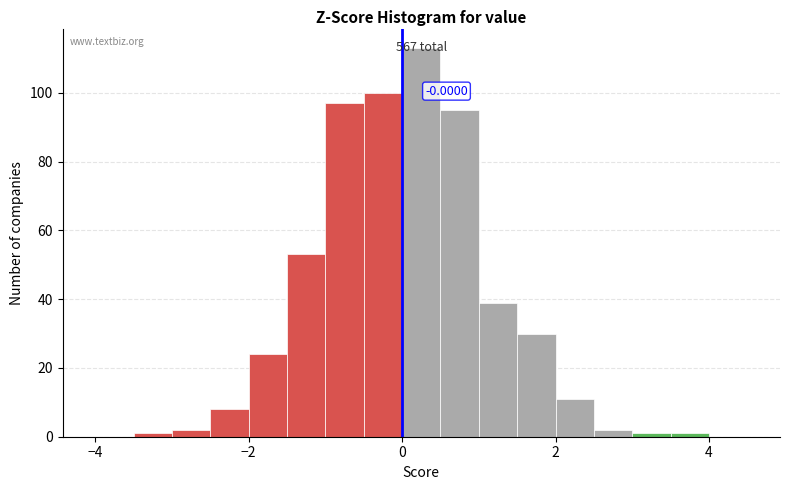

Around what value on the x-axis is the tallest bar? Give the approximate position of its centre, as read against the axis.

0.2